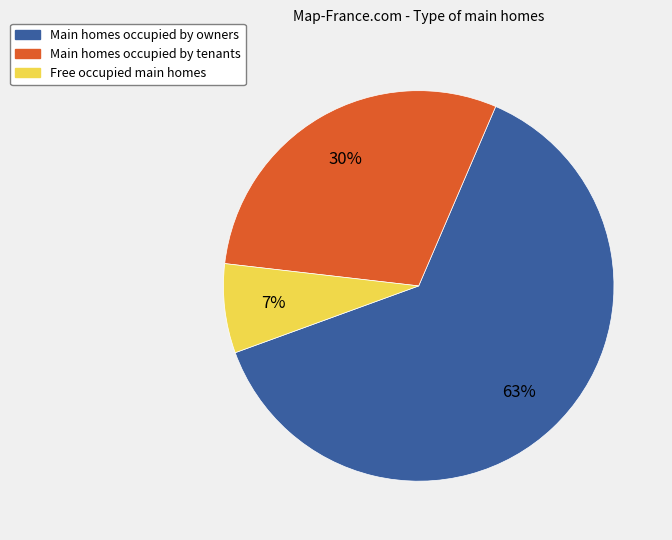

Is there any slice that represents more than half of the pie?

Yes